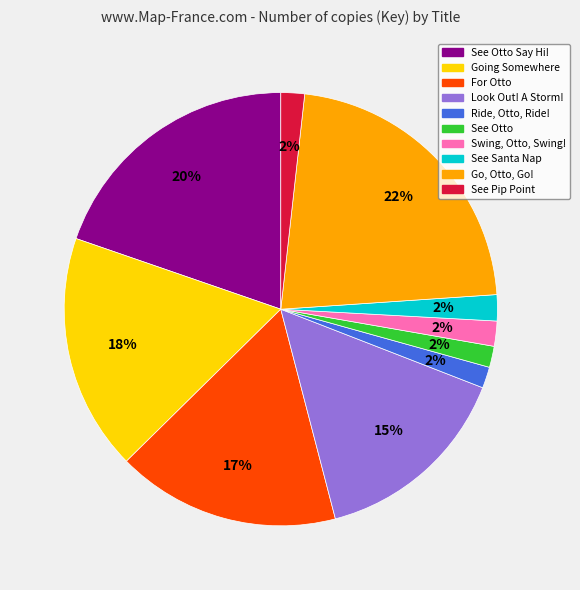

How many slices are in this pie chart?

10